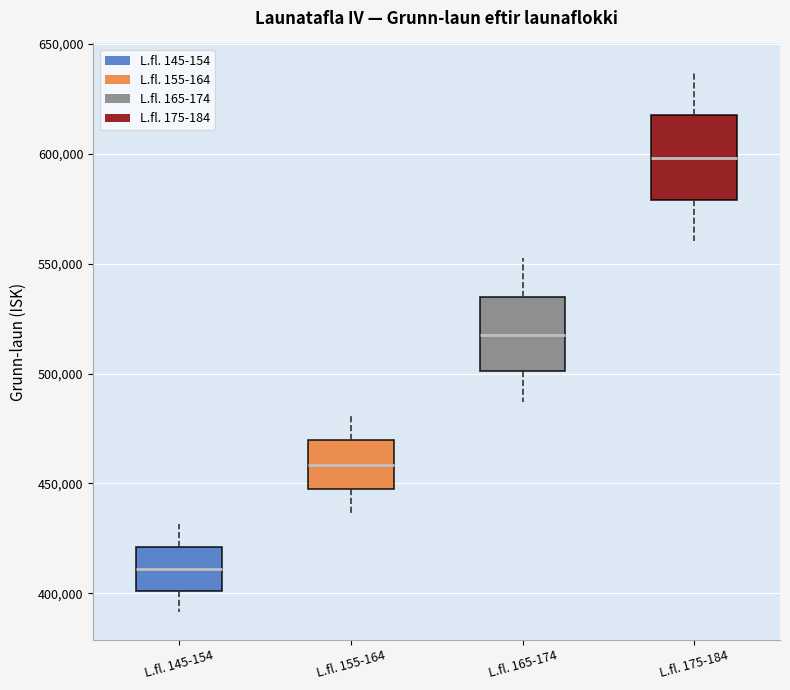

Reading left to right, transcribe this box plot: for each box, give where its median line is, the range the box spans, and where its two whiskers end, as read against the y-axis. The values are not printed on the chart, so give them approximately, as read against the axis.

L.fl. 145-154: median 410000, box 400000 to 420000, whiskers 390000 to 430000
L.fl. 155-164: median 460000, box 445000 to 470000, whiskers 435000 to 480000
L.fl. 165-174: median 520000, box 500000 to 535000, whiskers 485000 to 550000
L.fl. 175-184: median 600000, box 580000 to 620000, whiskers 560000 to 640000